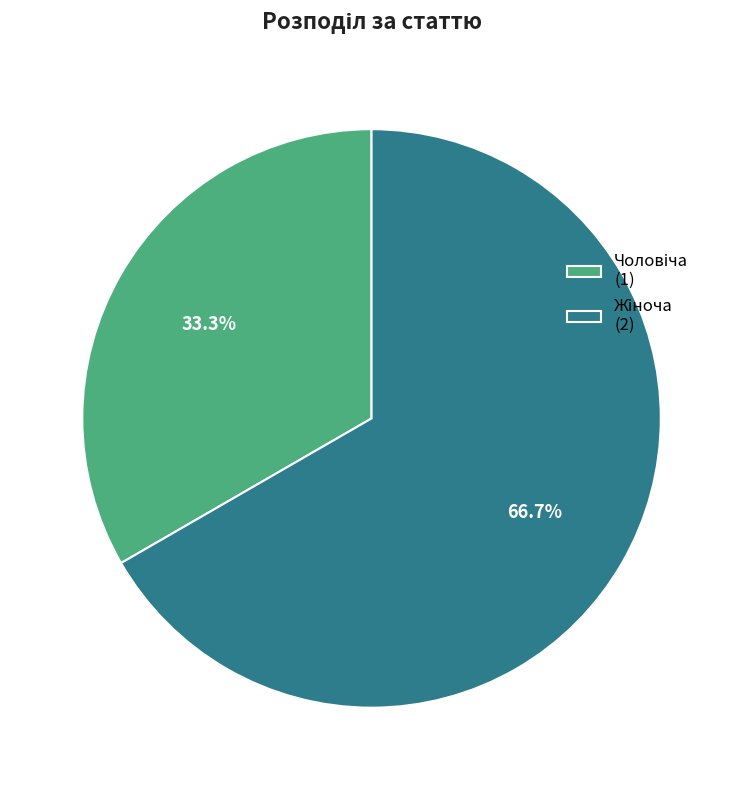

Is there any slice that represents more than half of the pie?

Yes